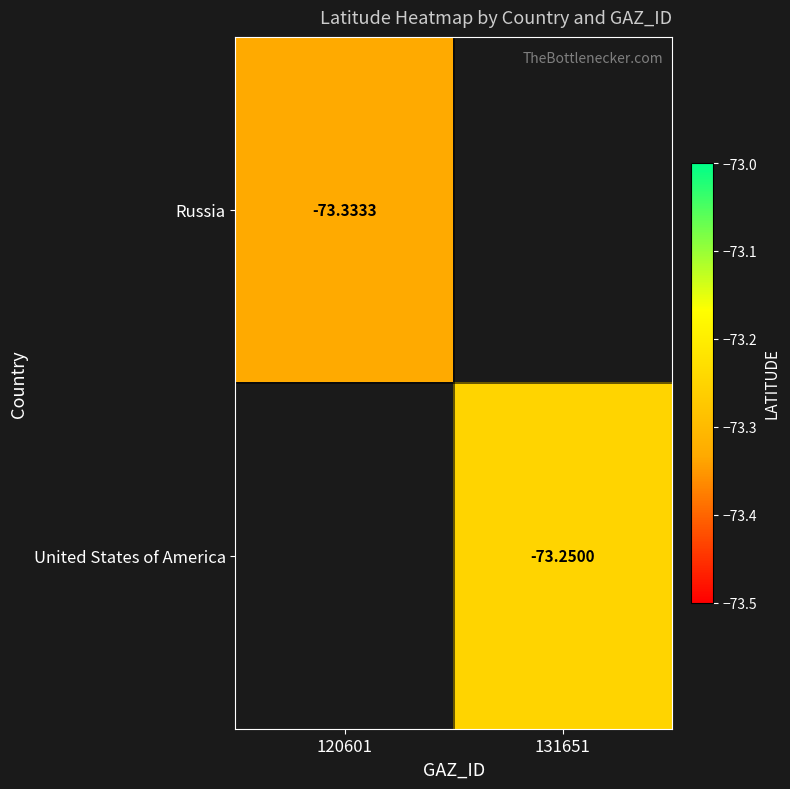

Which category has the lowest value across all series?

120601